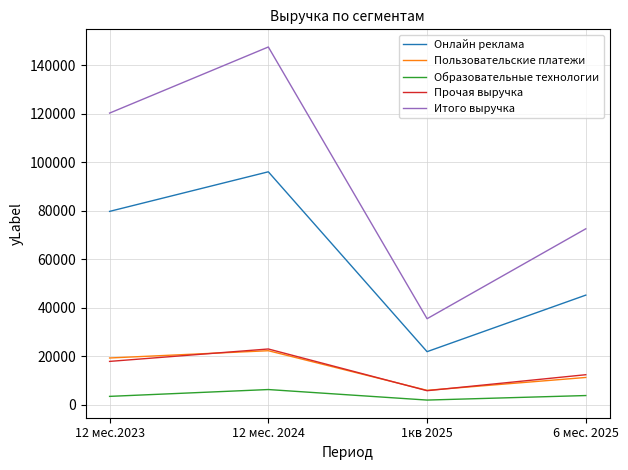

Which series changed the most between 12 мес.2023 and 12 мес. 2024?

Итого выручка